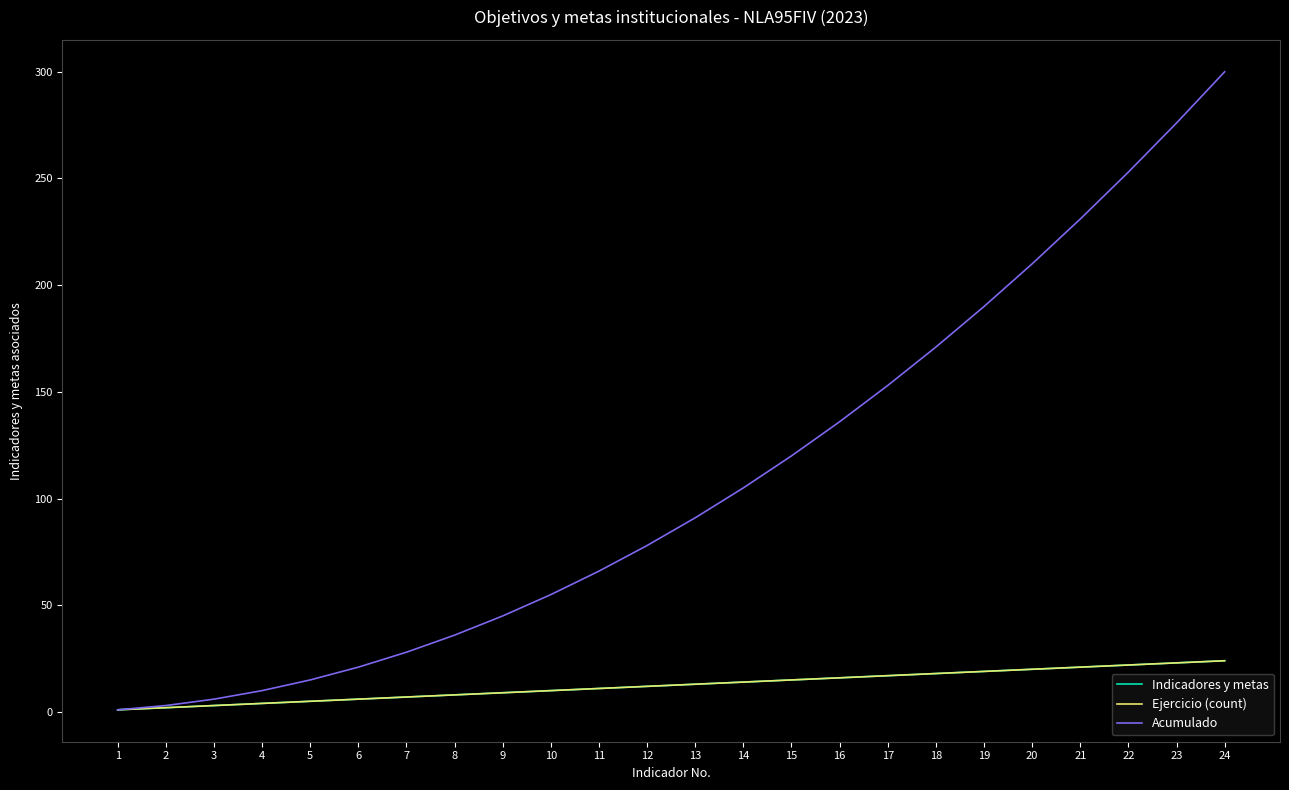

Is this an area chart (filled region under the line)?

No